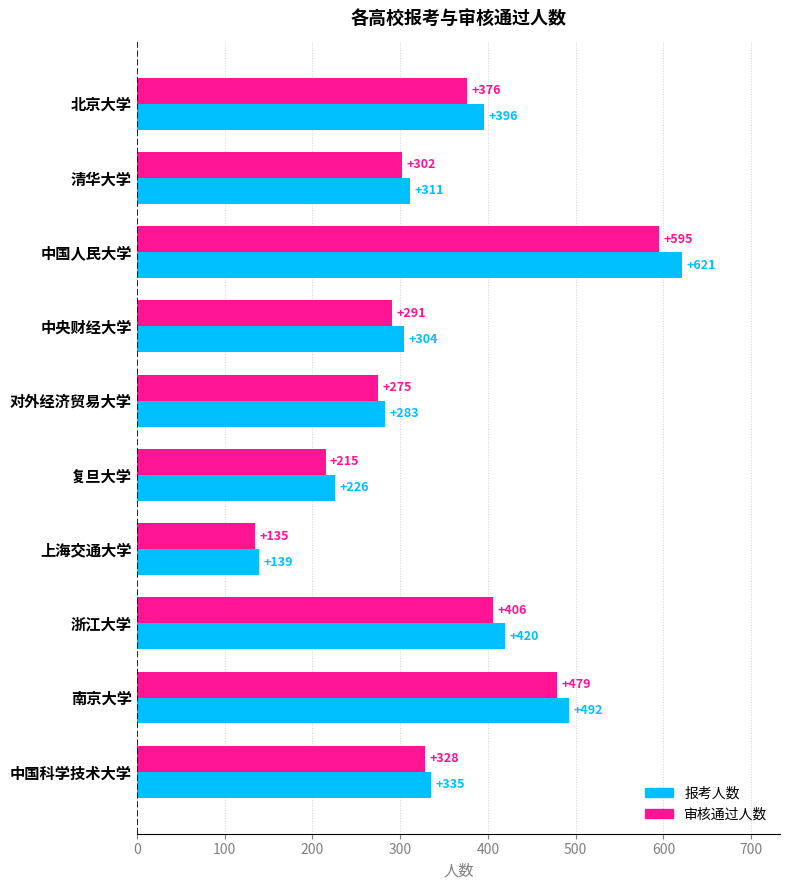

Read the 报考人数 value at 北京大学, to the nearest 50.

400